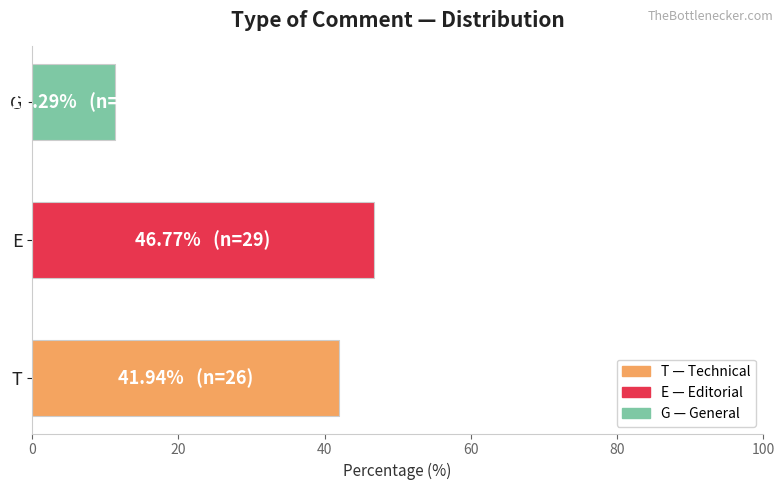

How many values exceed 41?

2